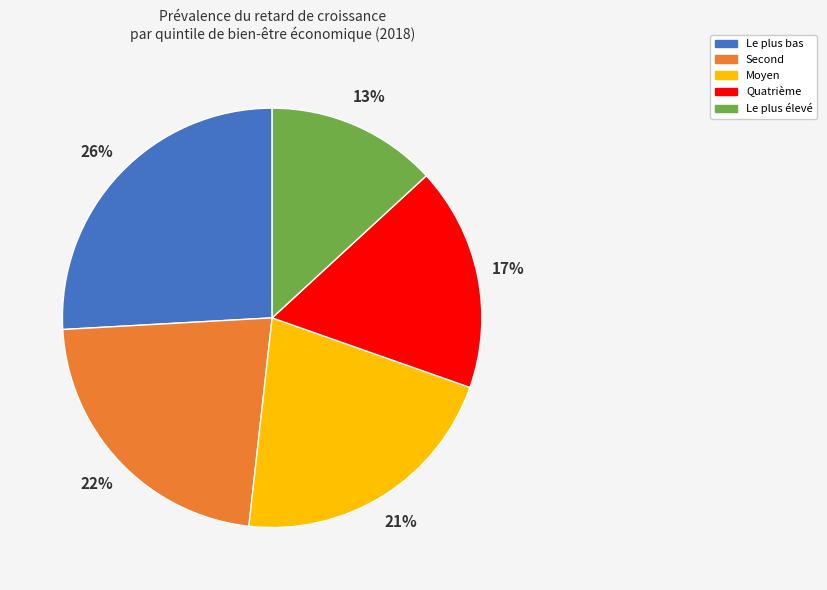

Which slice is the largest?

Le plus bas